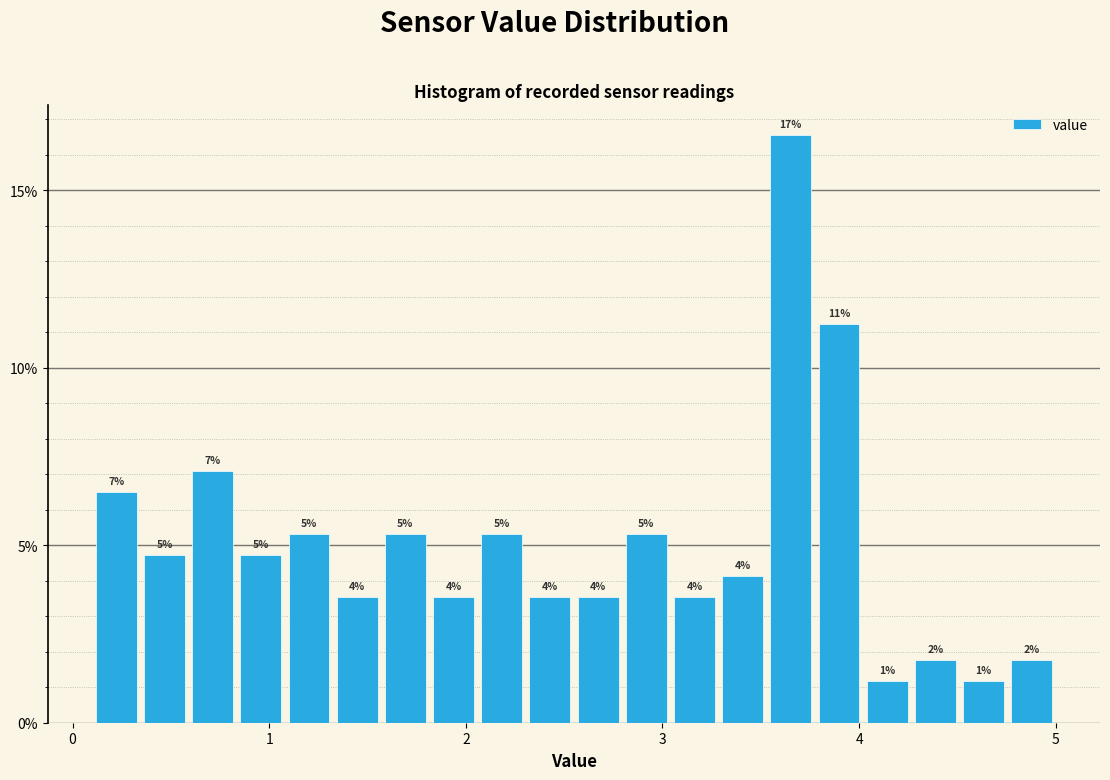

Around what value on the x-axis is the tallest bar? Give the approximate position of its centre, as read against the axis.

3.7